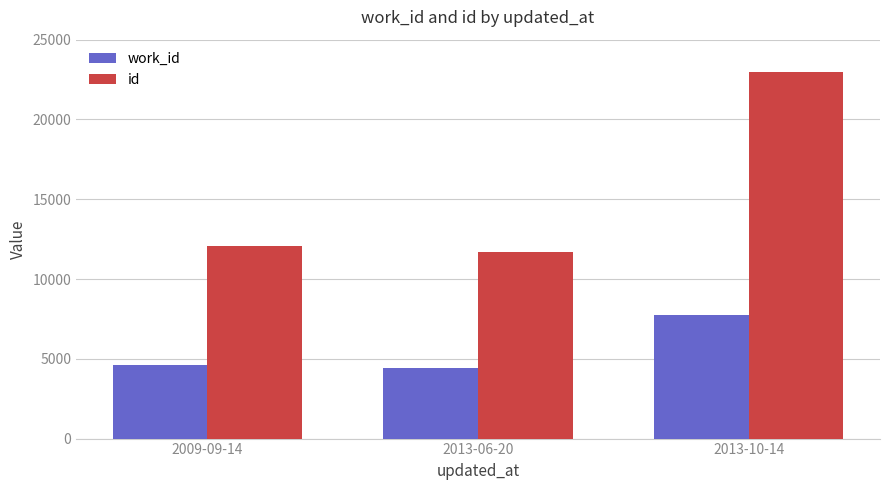

List the series in order of their peak value, highest first.

id, work_id